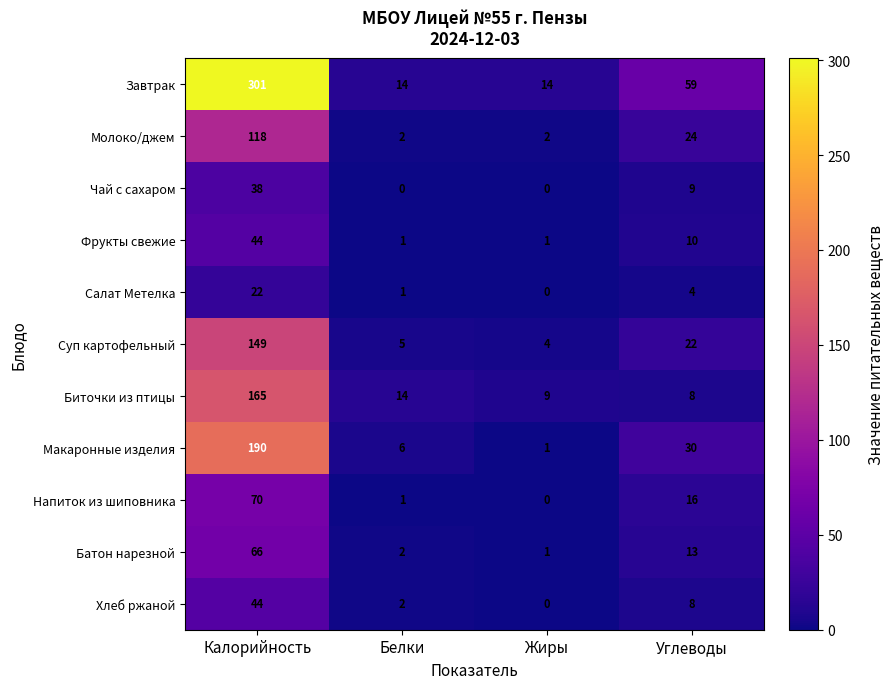

Where does the Напиток из шиповника series first go above 16?

Калорийность